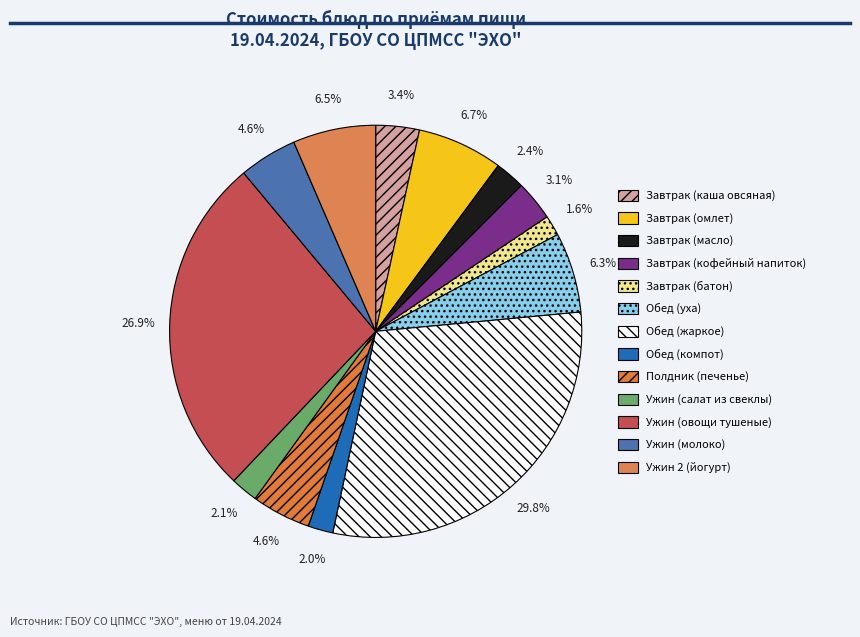

To the nearest percent, what is the difference between the Ужин (салат из свеклы) and Ужин (овощи тушеные) slice percentages?

25%